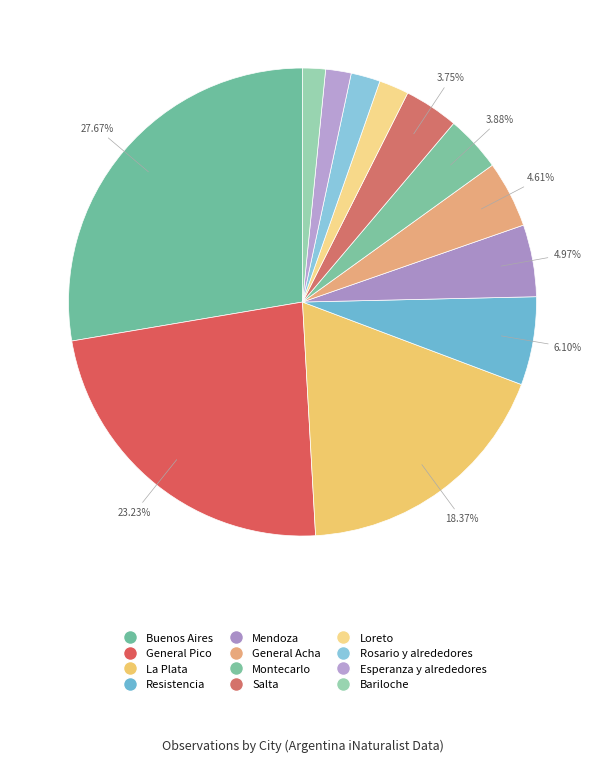

Is it true that General Pico is 23% of the pie?

True